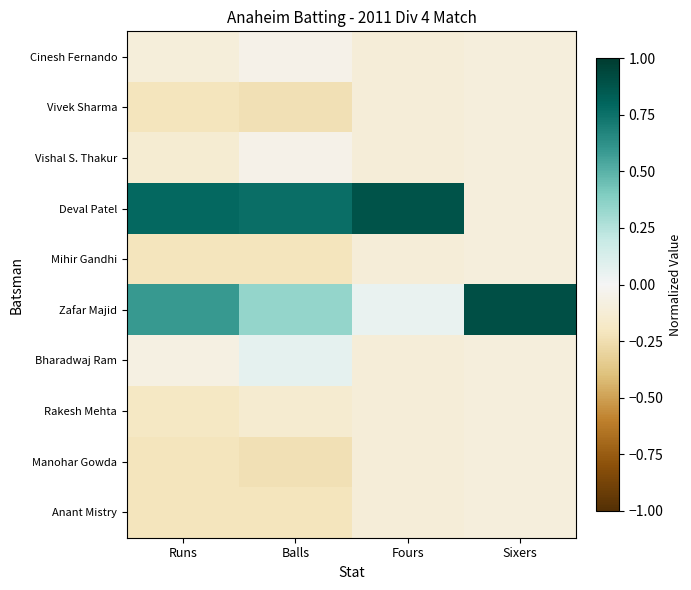

At which category is the sum across all series the highest?

Fours